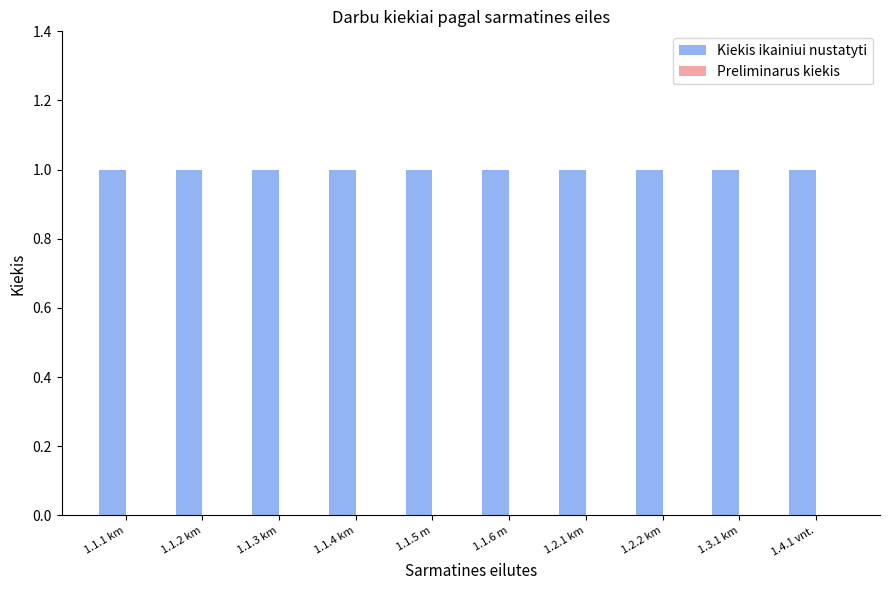

The value of Preliminarus kiekis at 1.2.1 km is 0. True or false?

True